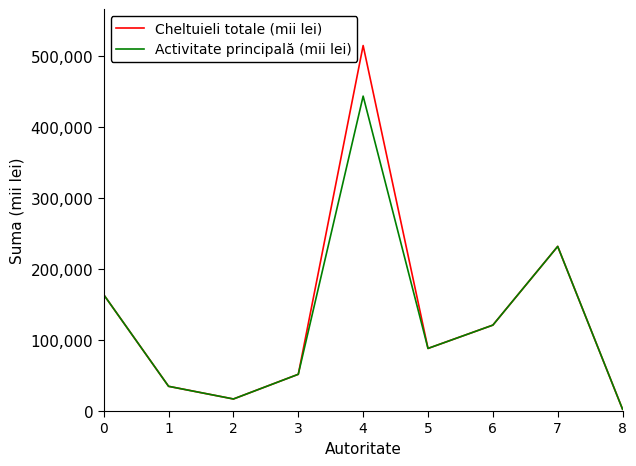

Which series has the largest range (max minus min)?

Cheltuieli totale (mii lei)